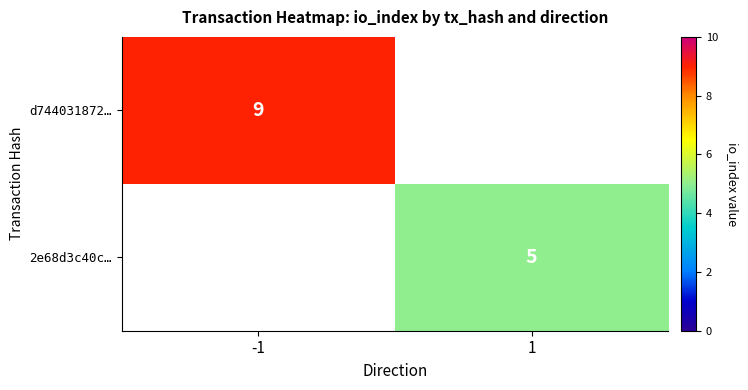

Is it true that d744031872… equals 3 at -1?

False